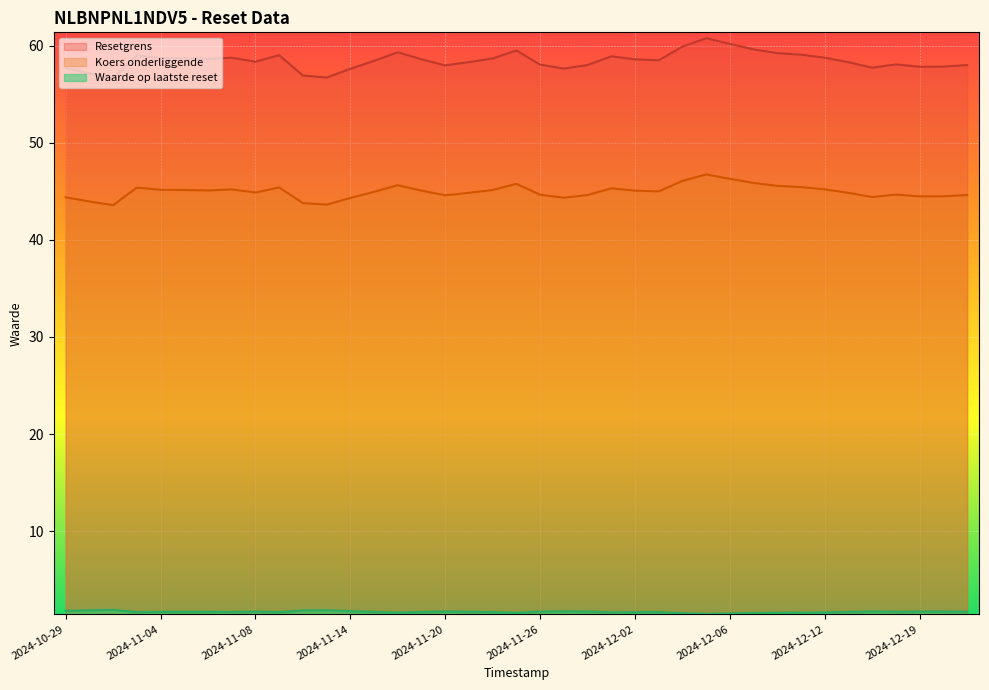

What is the value of the Resetgrens point at the 38th from the left?

57.1